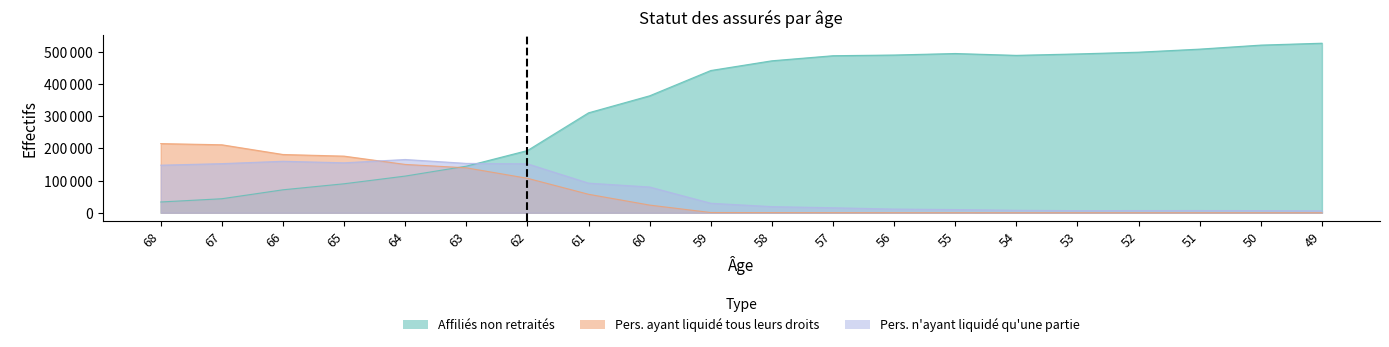

Reading left to right, list all the values displayed in this chart.

Affiliés non retraités (H): 33615	43706	71523	90256	114182	145023	193668	310993	363982	442615	472849	488629	490814	495507	489729	494222	499598	509170	521662	527542
Personnes ayant liquidé tous (H): 215264	211567	181365	176277	150449	139884	107319	57588	23947	814	527	307	145	94	16	15	5	7	7	5
Personnes n ayant liquidé qu une partie (H): 148120	152919	160316	155515	165805	153715	152428	92280	80222	29726	19224	15698	11650	10088	7905	6680	6996	7040	6851	6000